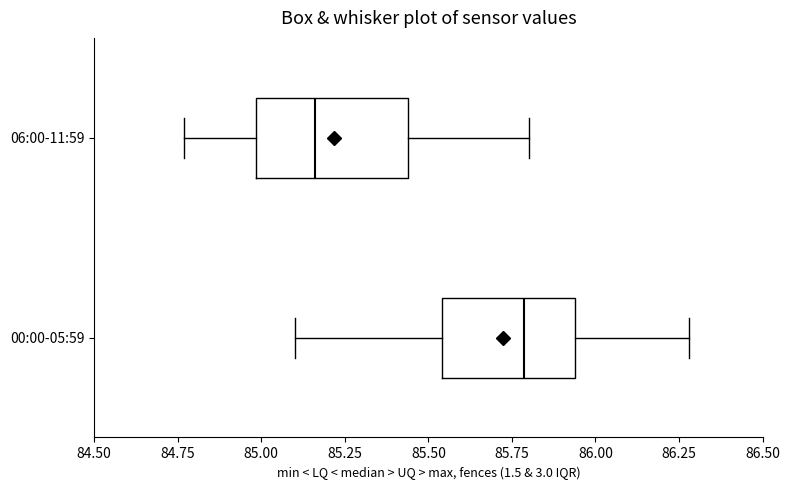

Which box is the widest, from its left edge to its right edge?

06:00-11:59